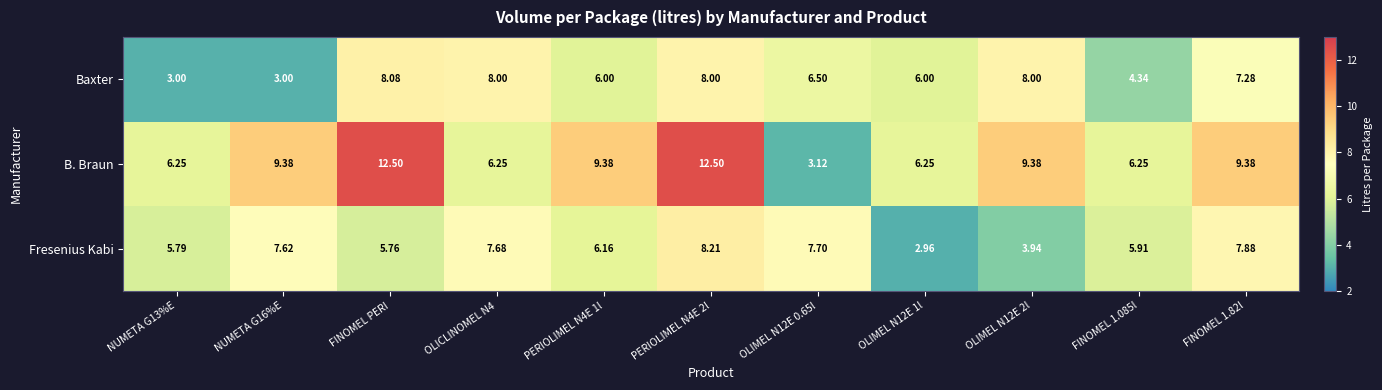

At which label does Baxter first exceed 6?

FINOMEL PERI